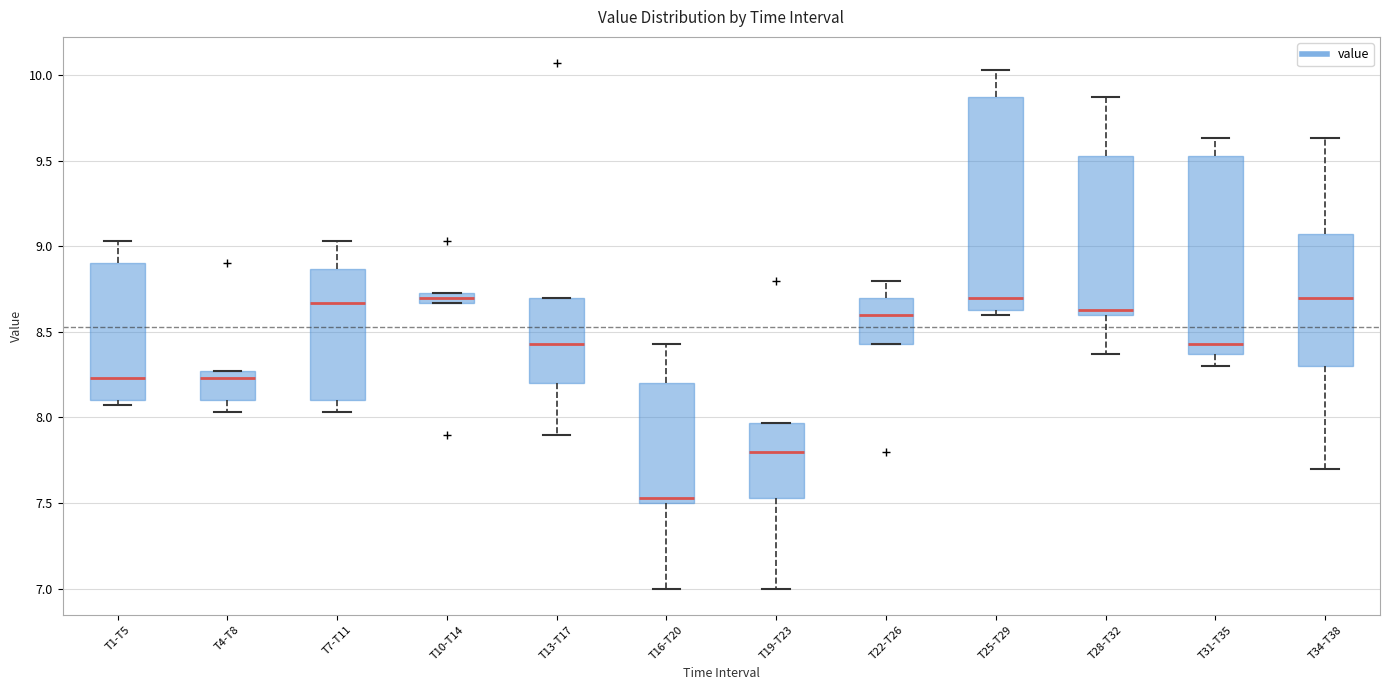

Which box has the lowest median line?

T16-T20